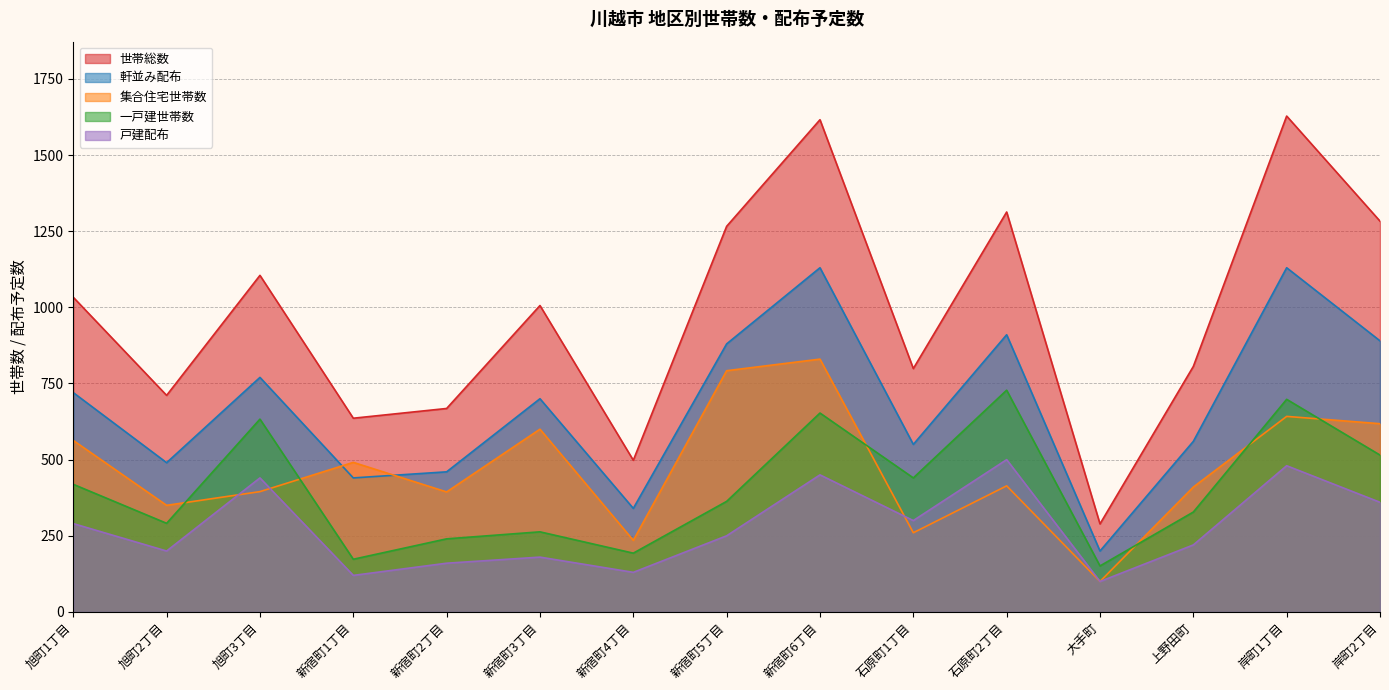

At which label does 軒並み配布 reach its peak?

新宿町6丁目